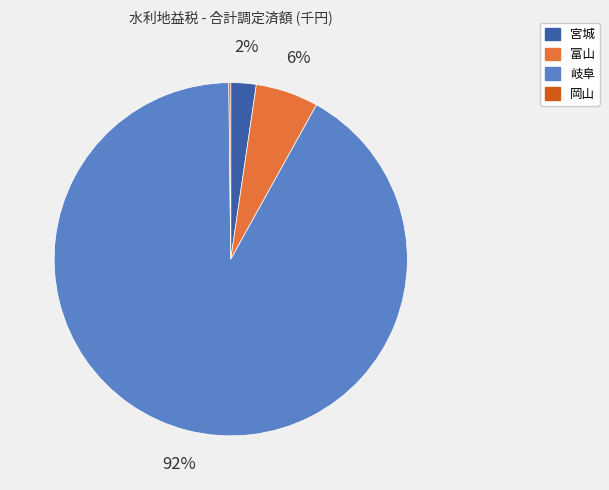

To the nearest percent, what is the difference between the largest and smallest slice percentages?

92%